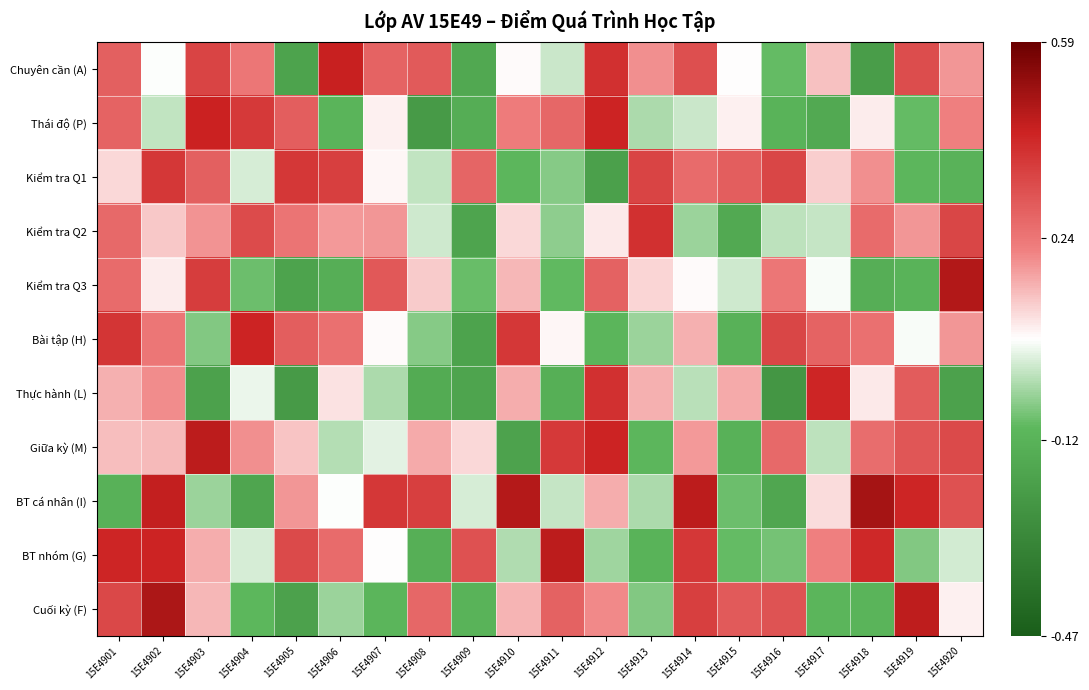

What is the spread (max minus min) of values at 15E4902?

0.5